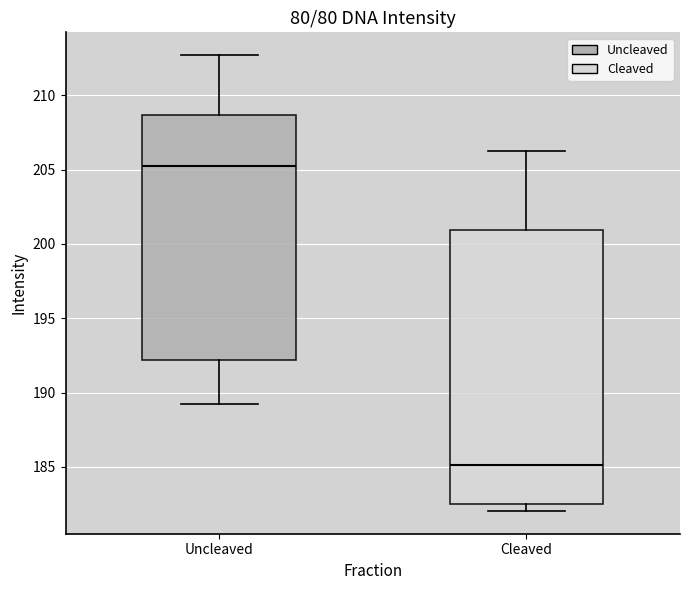

Reading left to right, transcribe this box plot: for each box, give where its median line is, the range the box spans, and where its two whiskers end, as read against the y-axis. The values are not printed on the chart, so give them approximately, as read against the axis.

Uncleaved: median 205.0, box 192.0 to 208.5, whiskers 189.0 to 212.5
Cleaved: median 185.0, box 182.5 to 201.0, whiskers 182.0 to 206.5